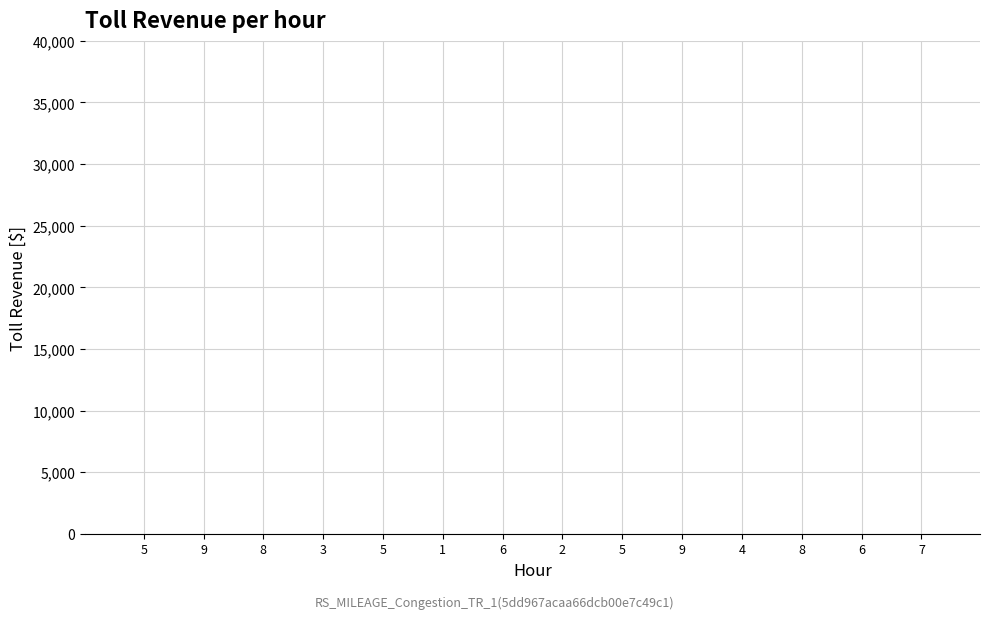

Rank the categories by value from highest to lowest.

4, 5, 8, 5, 9, 8, 1, 6, 9, 2, 7, 3, 6, 5